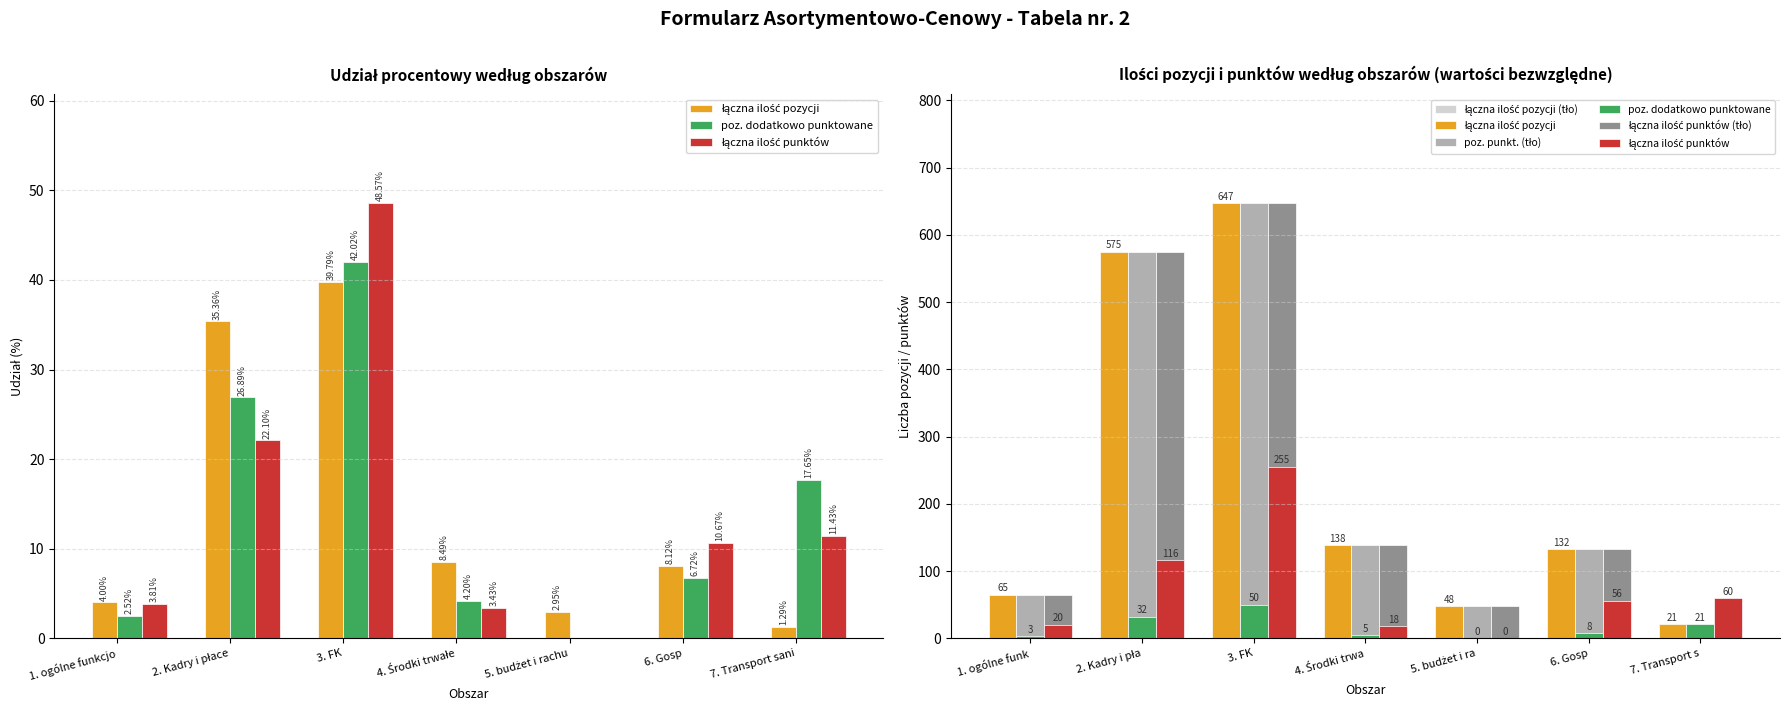

The value of łączna ilość punktów (tło) at 4. Środki trwa is 138. True or false?

True